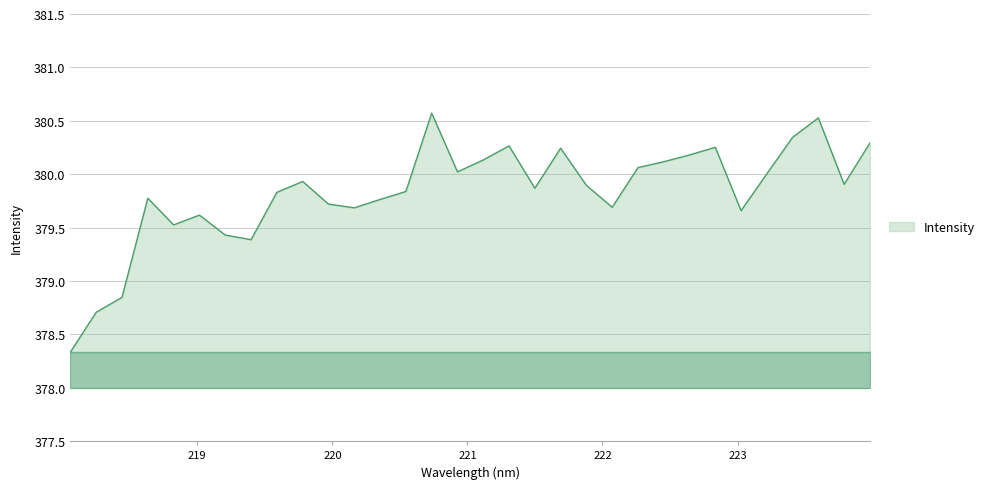

What is the minimum value shown in the chart?

378.3